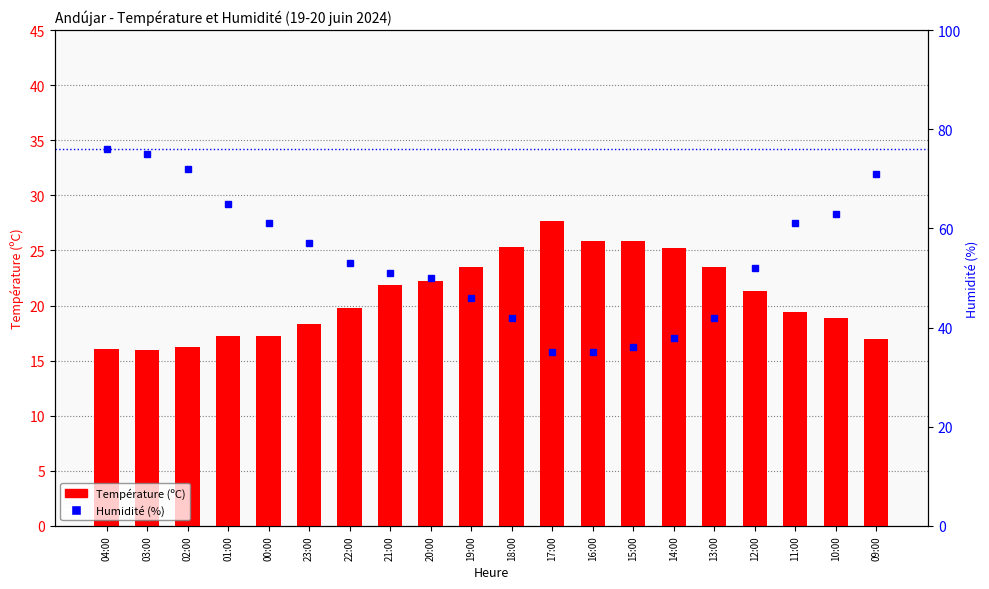

What is the average value of the Température (ºC) series?

20.9